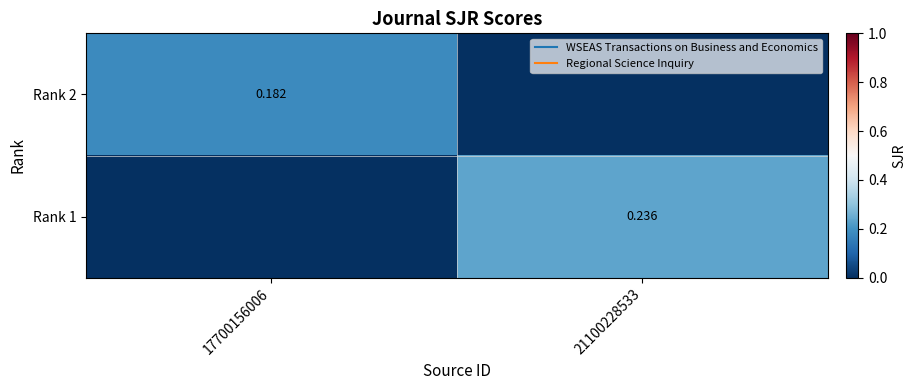

Count the Rank 1 values in the range 0 to 1.

2